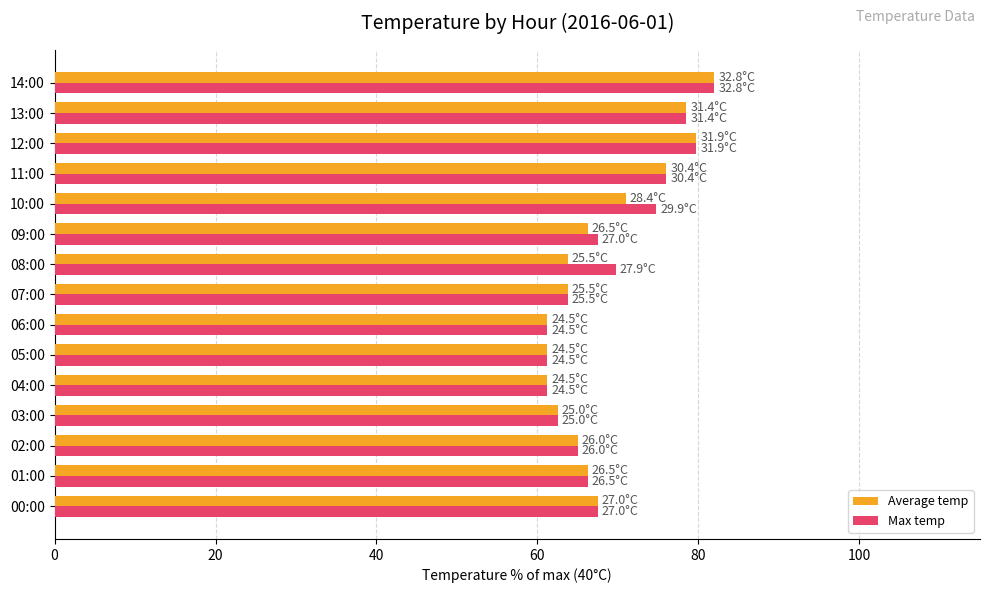

What is the total value across all series at 13:00?

157.0